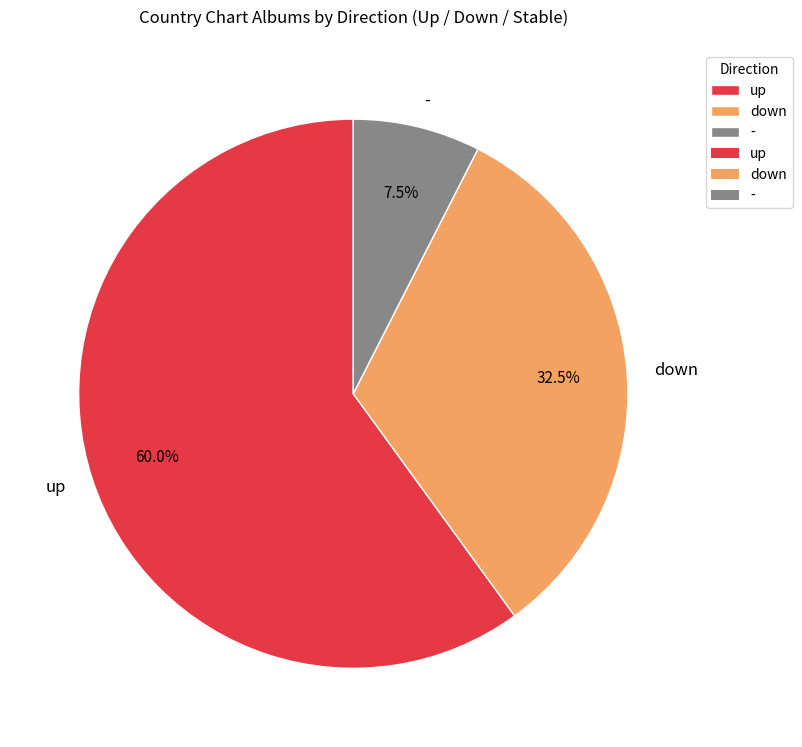

What is the smallest slice in the pie chart?

-